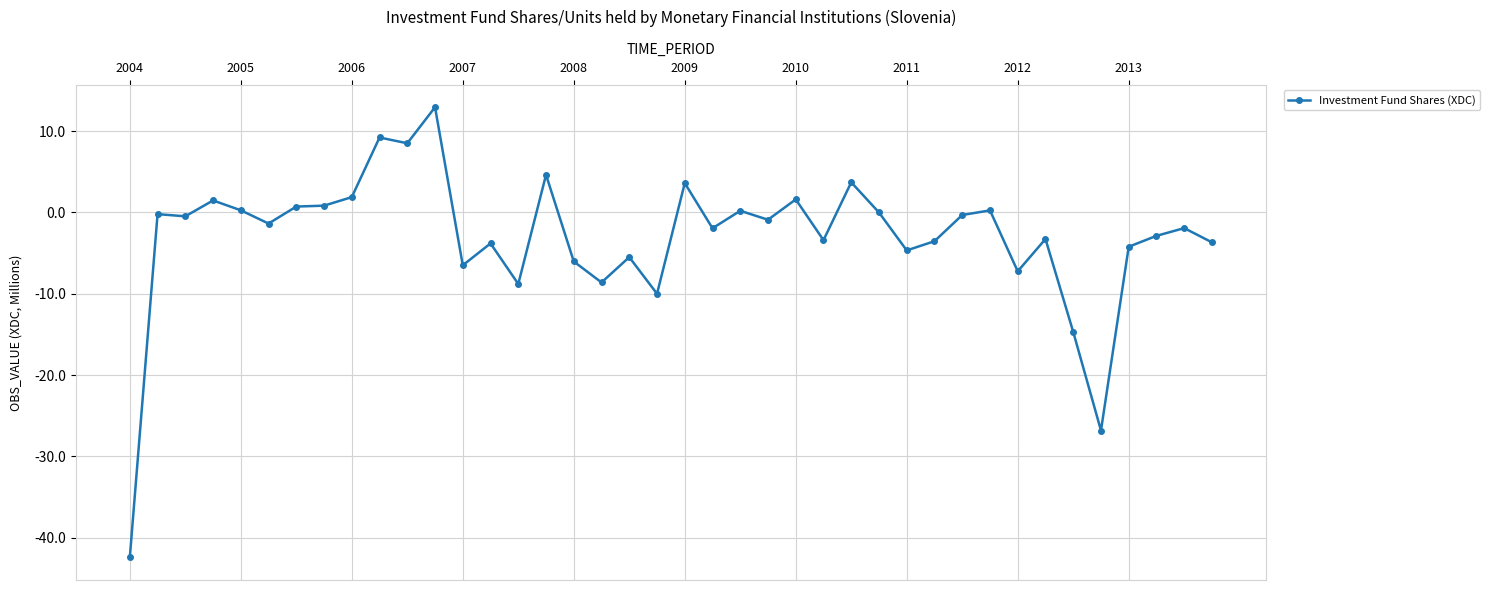

What is the value of the 13th point from the left?

-6.5